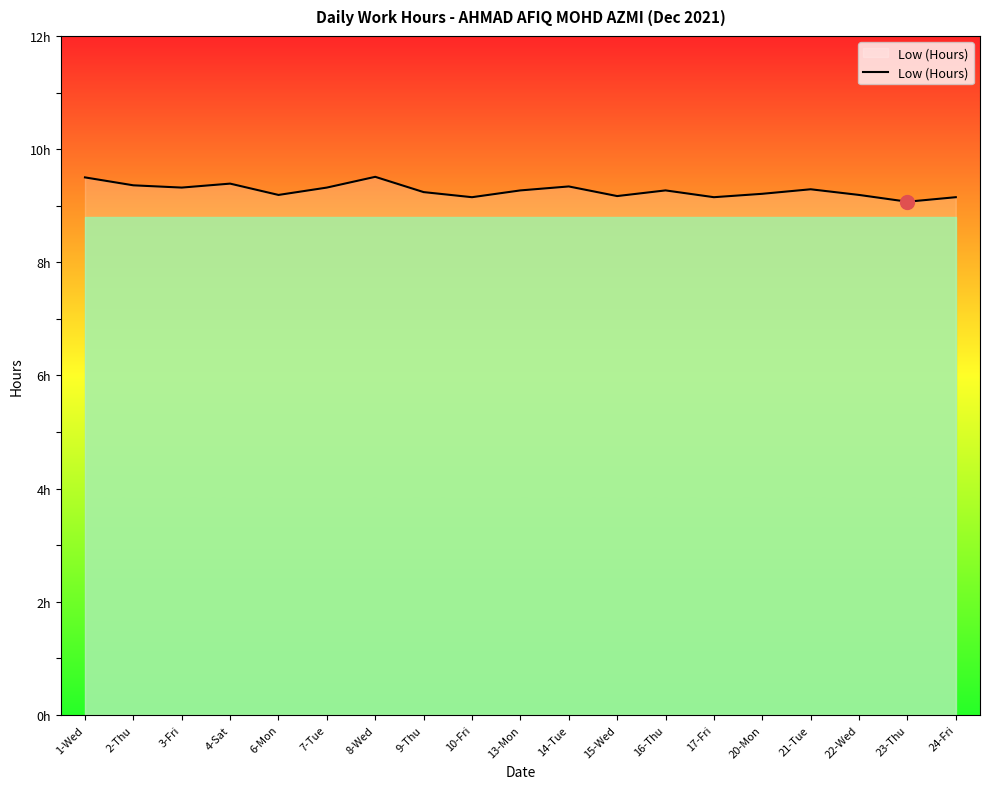

Does the chart have visible grid lines?

No